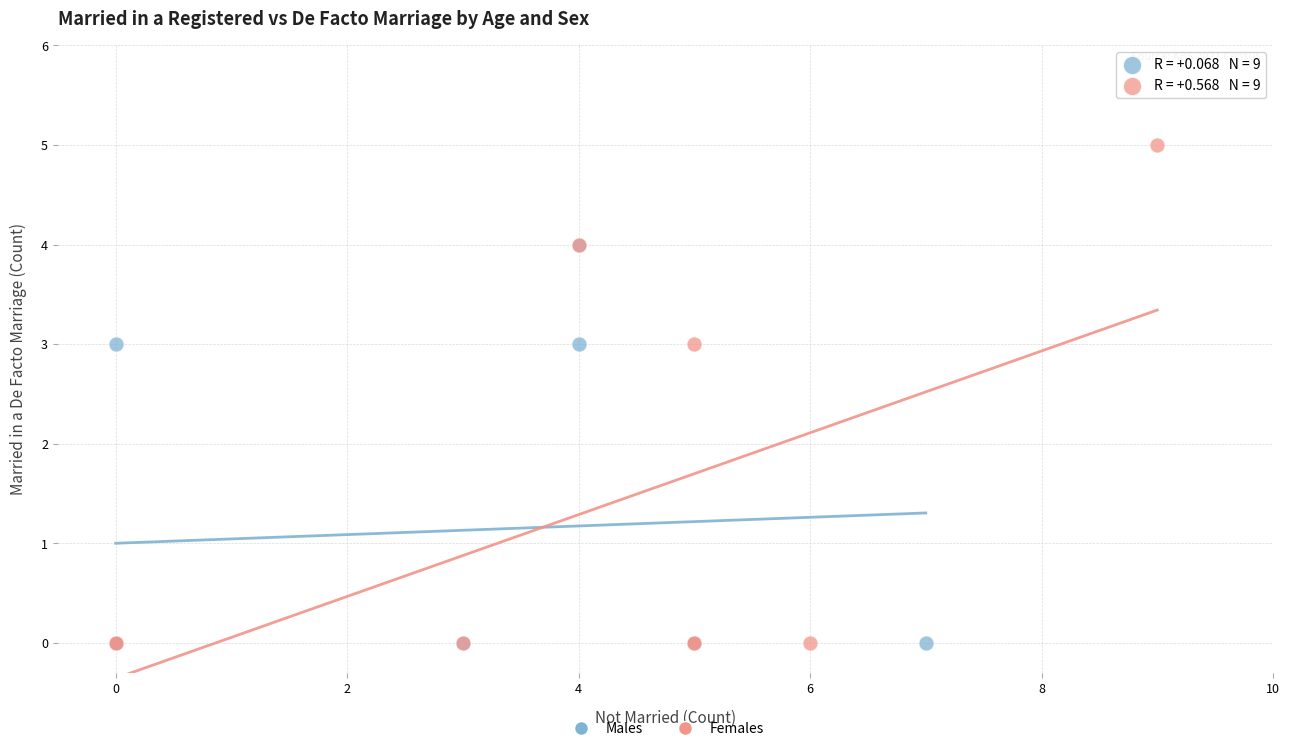

Which series has the widest spread of Y values?

Females